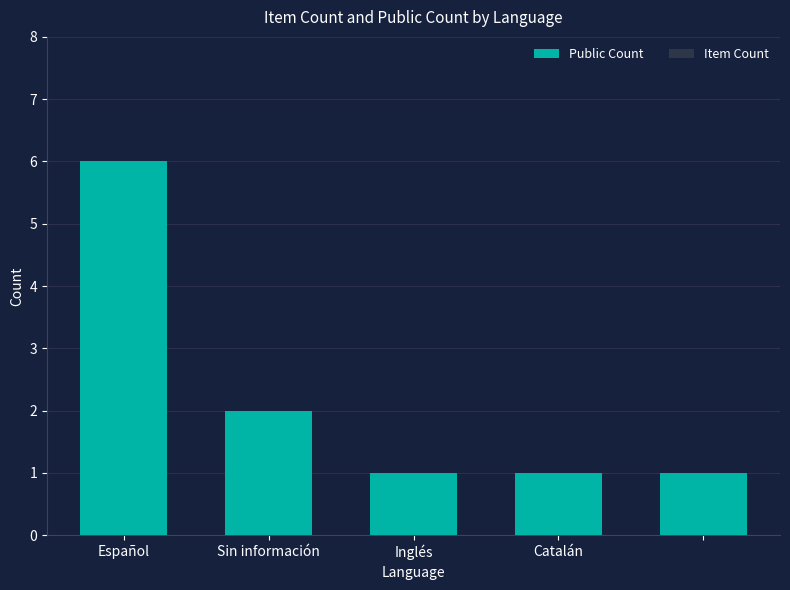

What is the value of the 3rd bar from the left?

1